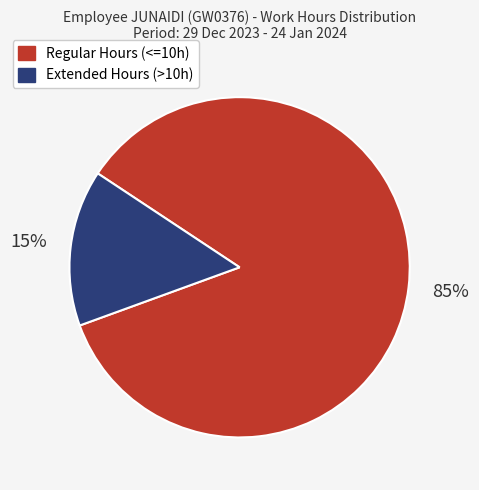

Approximately how many times larger is the value at Regular Hours (<=10h) compared to Extended Hours (>10h)?

5.7